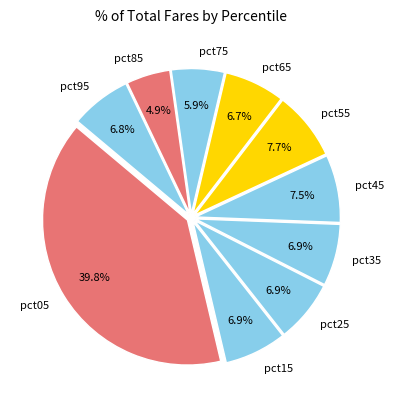

Does any single category account for the majority?

No